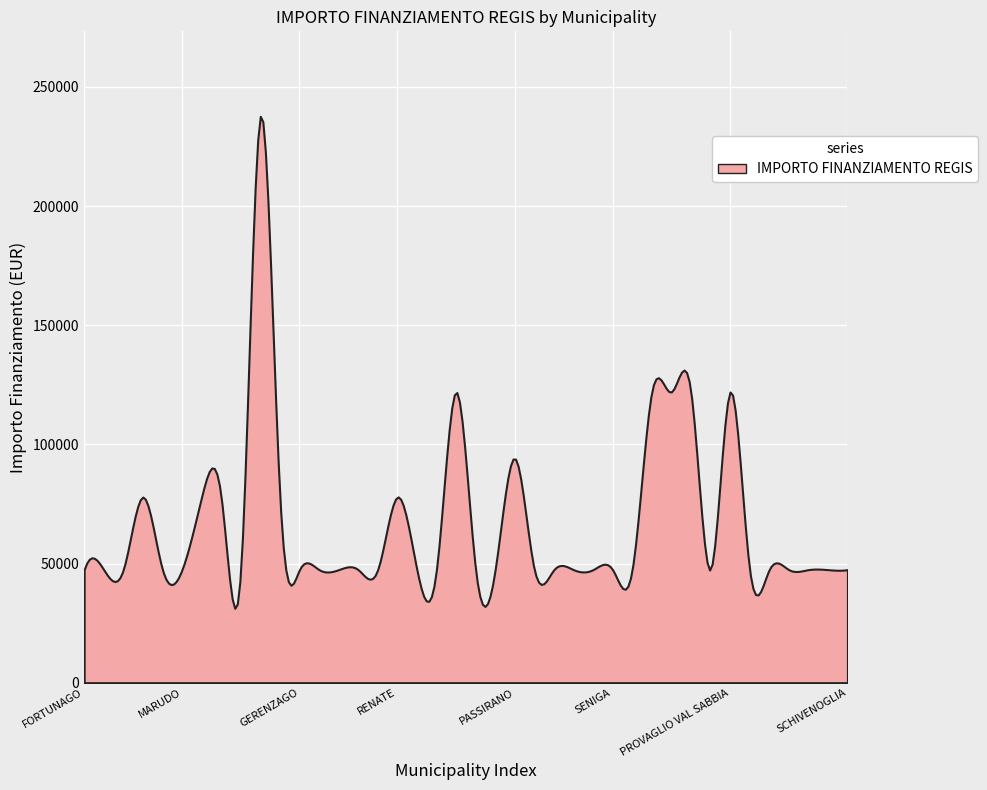

How many values exceed 47427?

12